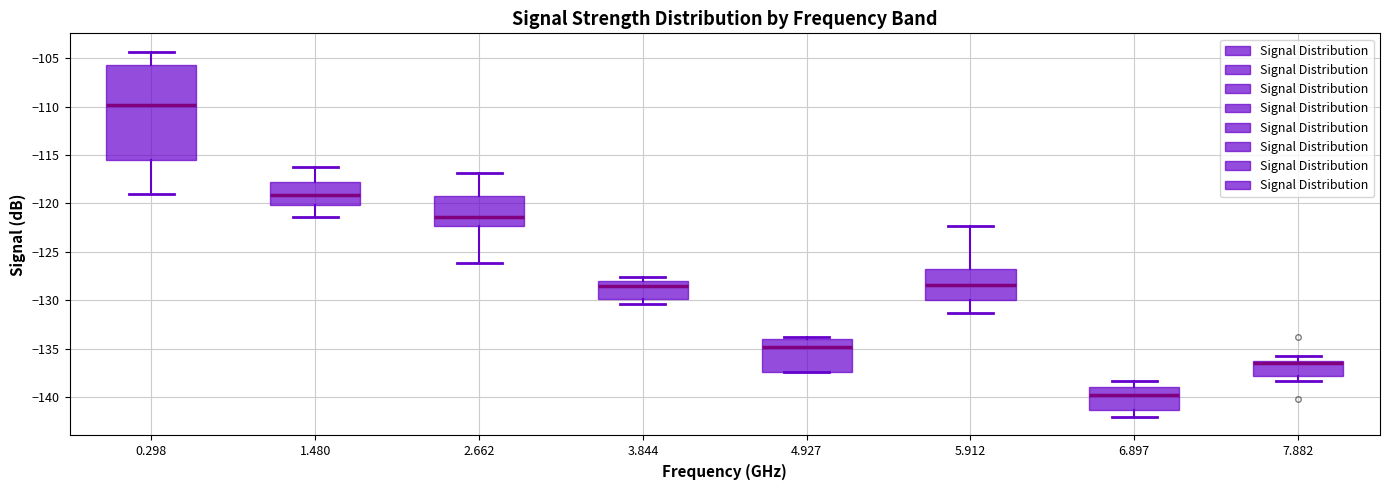

Where is the lower edge of the box at x = 0.298 on the y-axis? The values are not printed on the chart, so give them approximately, as read against the axis.

-115.5